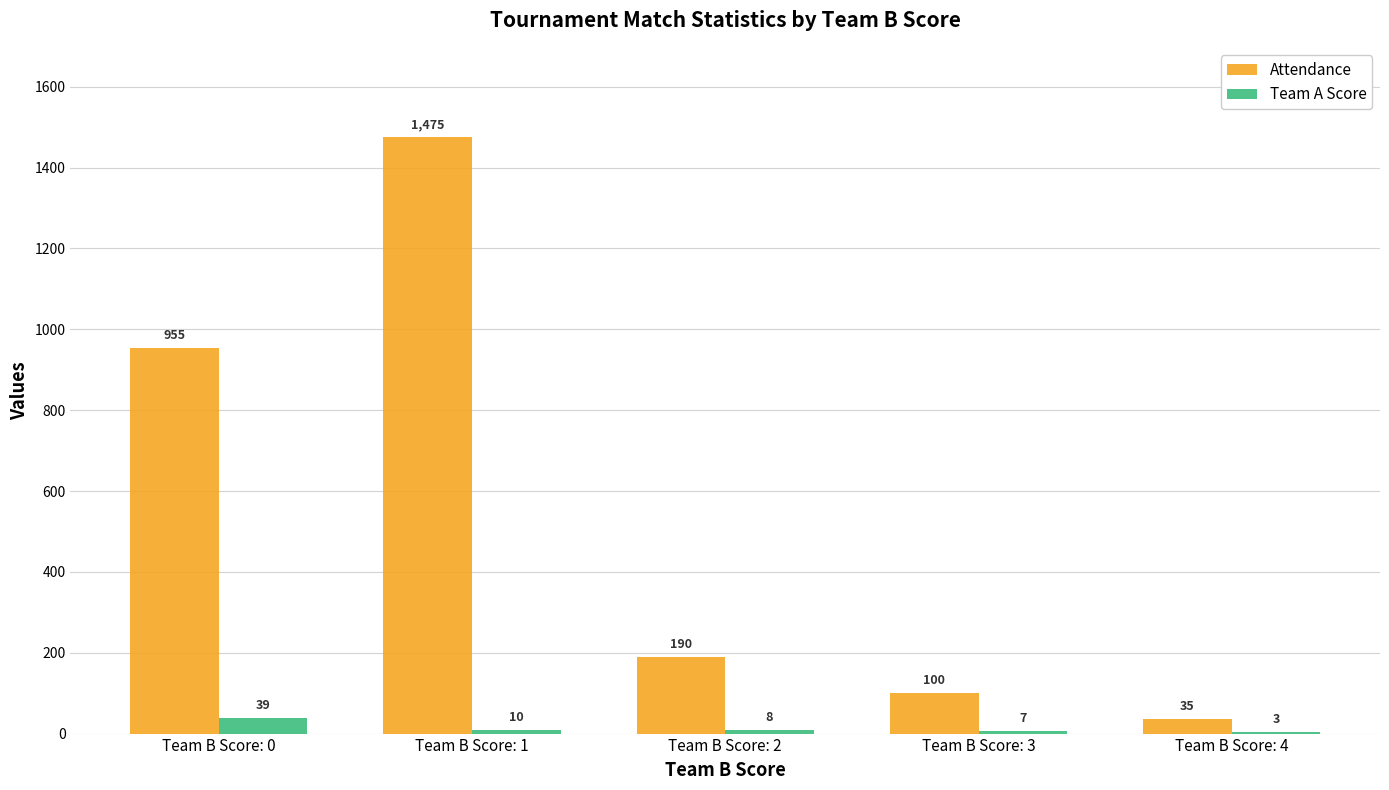

Is the value of Attendance at Team B Score: 4 greater than the value of Team A Score at Team B Score: 4?

Yes